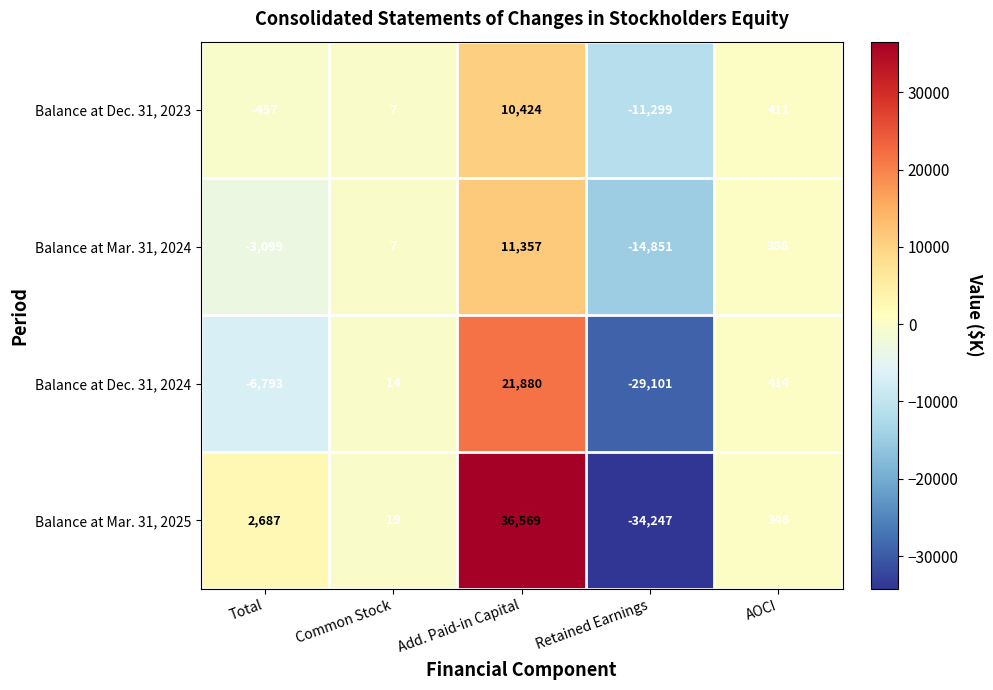

True or false: Balance at Mar. 31, 2024 has a value of -778 at Total.

False